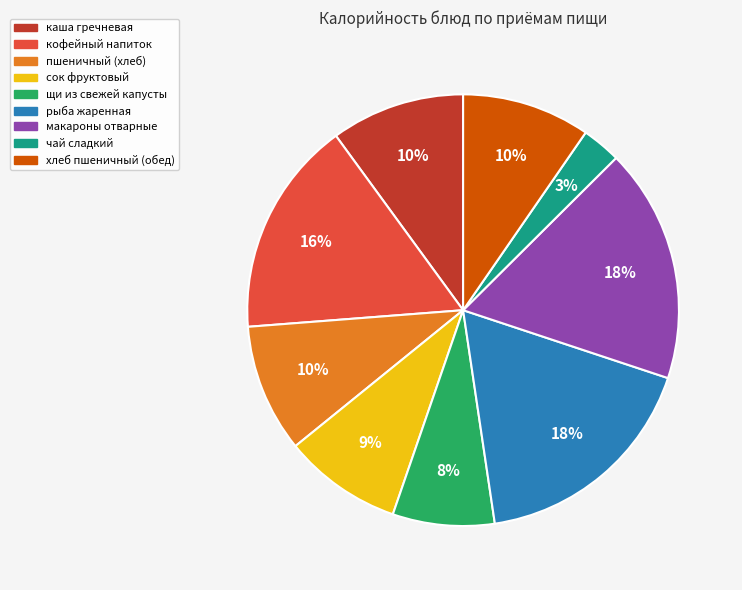

How many segments does this pie chart have?

9